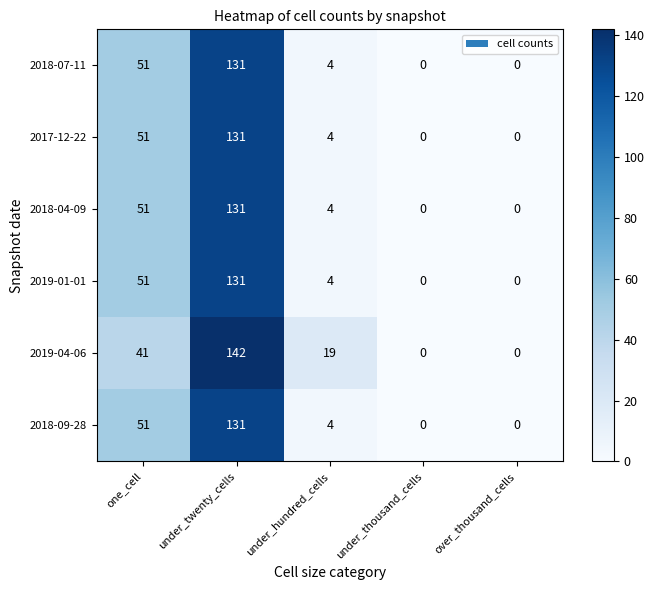

Is it true that 2019-01-01 equals 51 at one_cell?

True